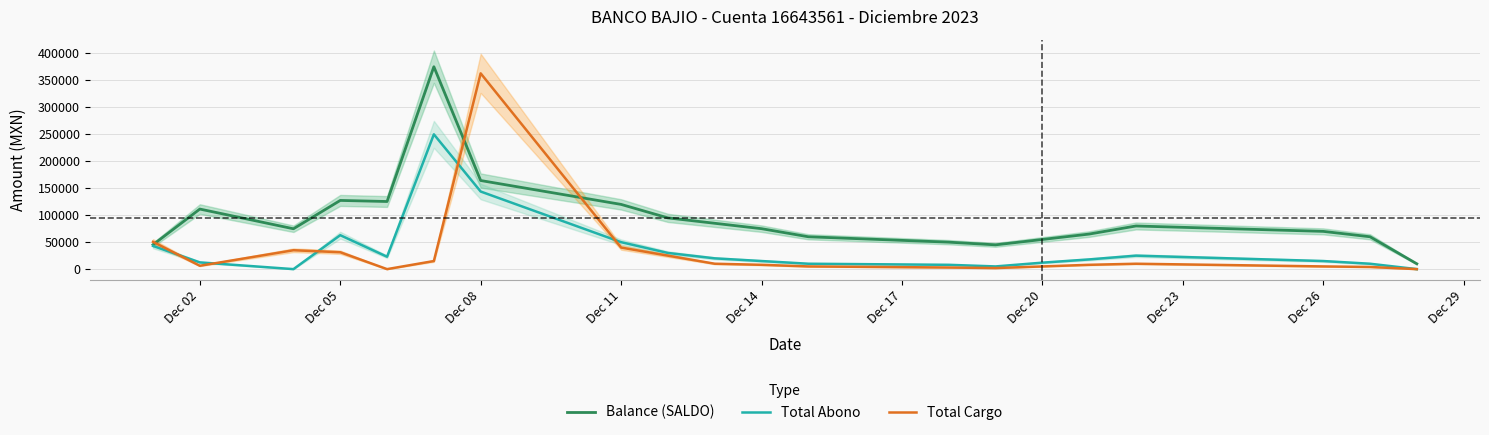

Where is Balance (SALDO) nearest to the value 192591?

Dec 08